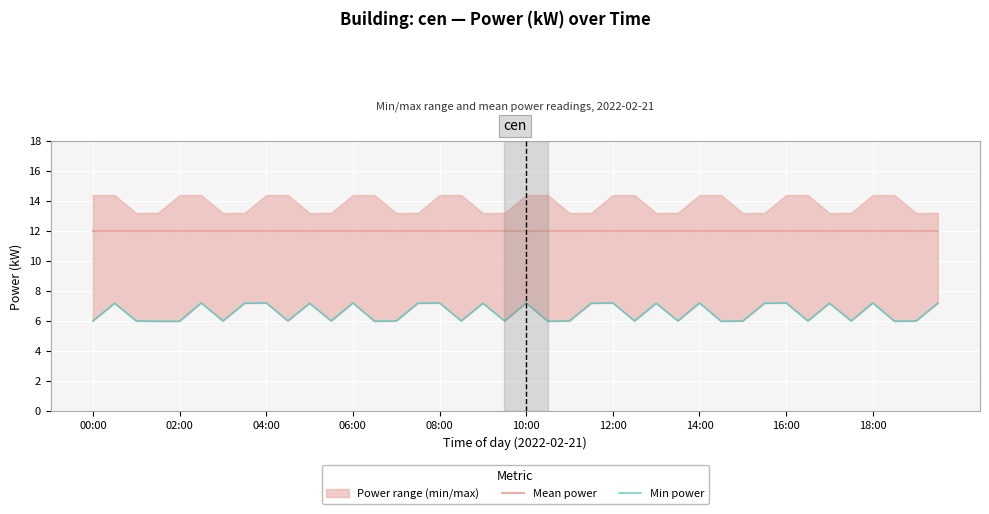

At how many categories does at least one series exceed 9?

40